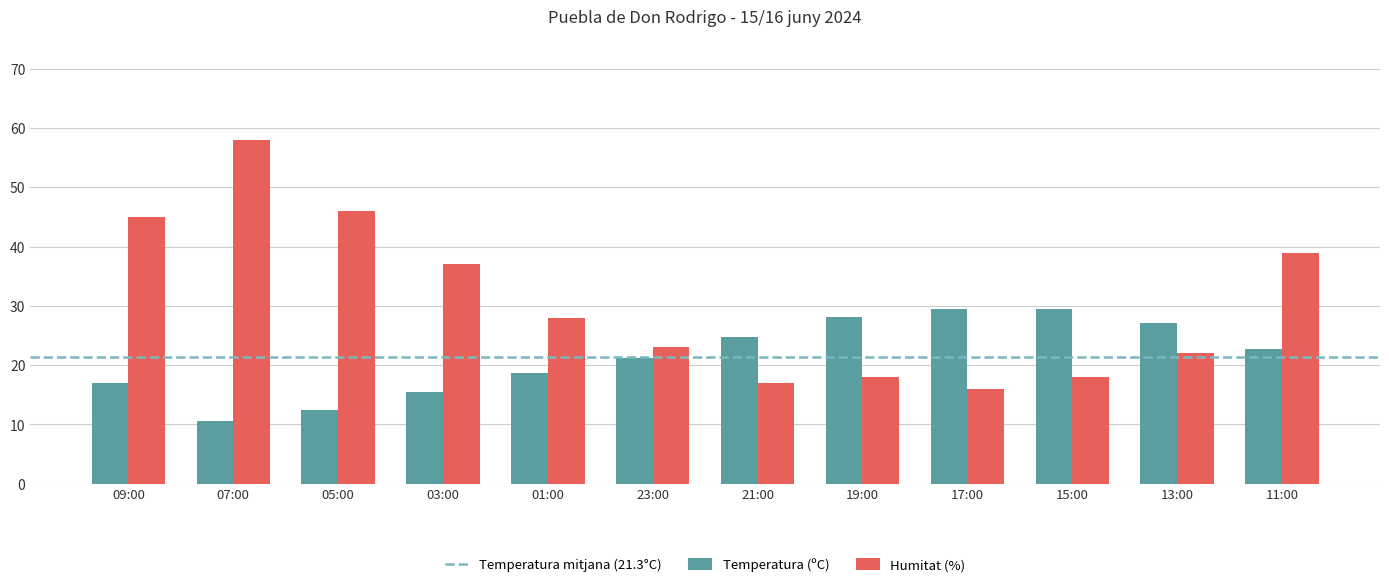

How many distinct data groups are displayed?

2